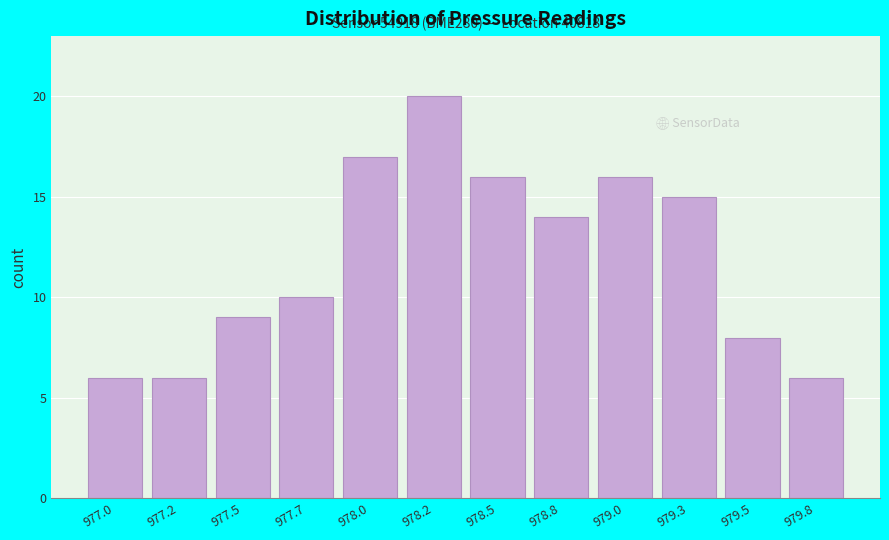

Reading left to right, list all the values displayed in this chart.

6	6	9	10	17	20	16	14	16	15	8	6